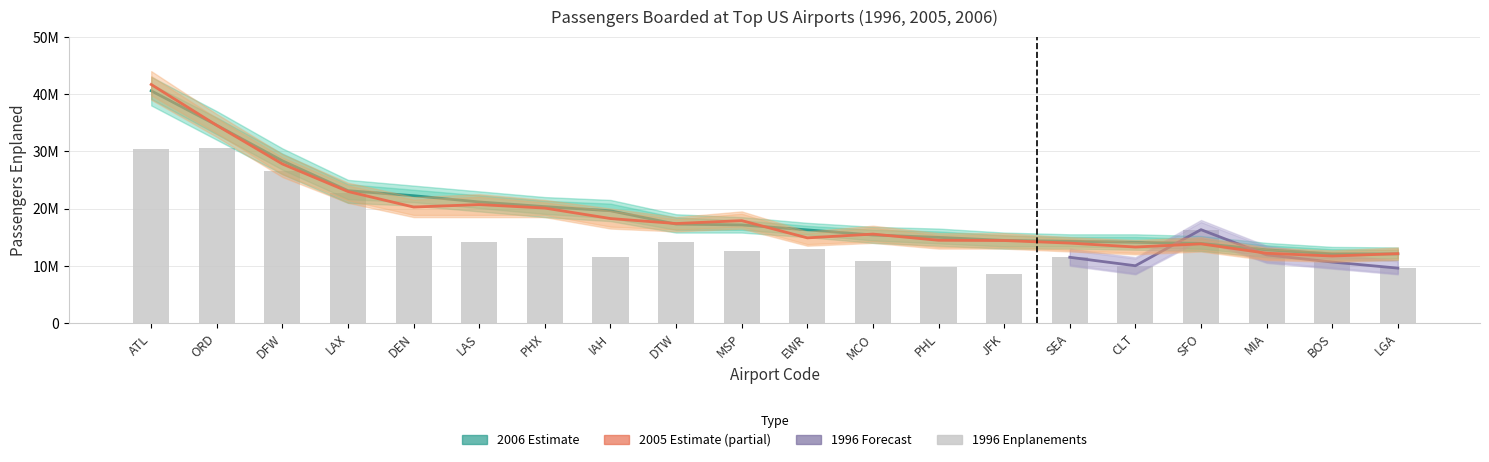

At which label does 2005 Enplanements first exceed 17380159?

ATL